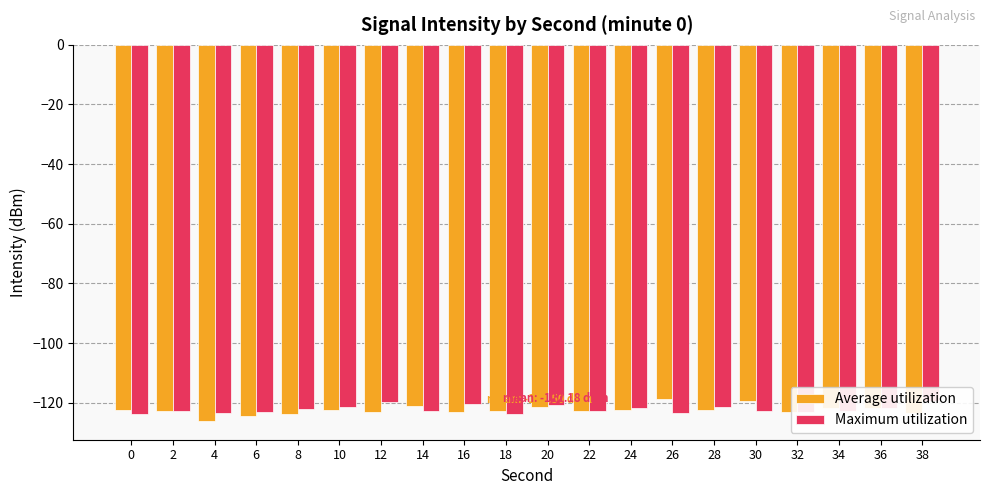

How many bars are there in each group?

2